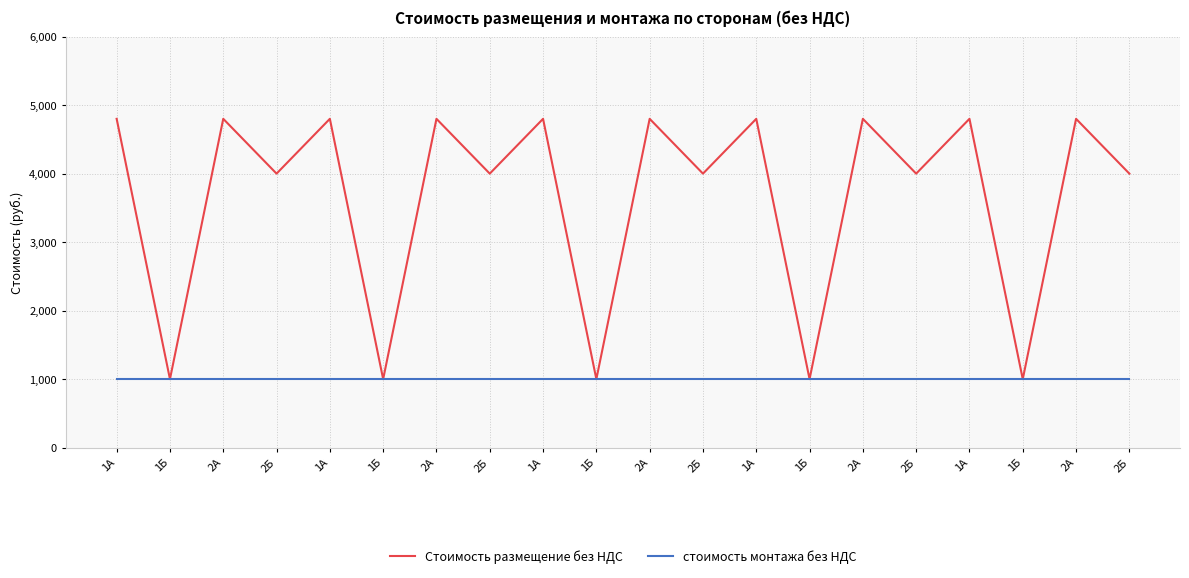

How many lines are shown in the chart?

2